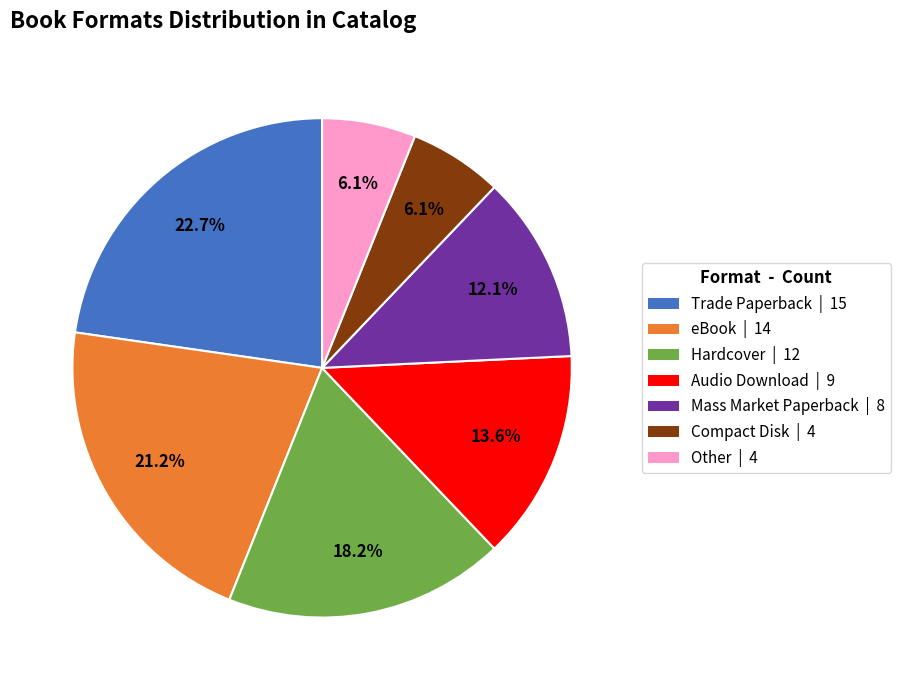

Approximately how many times larger is the value at Hardcover compared to eBook?

0.9